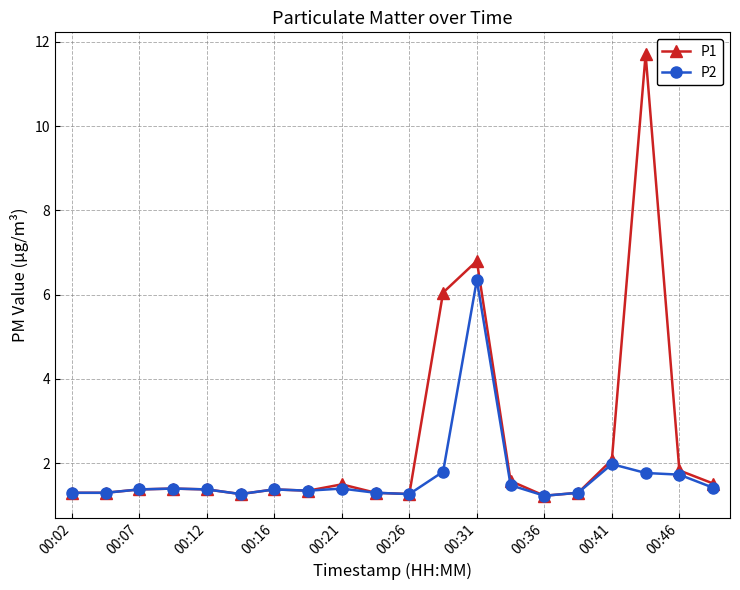

Rank the series by their average value, from lowest to highest.

P2, P1